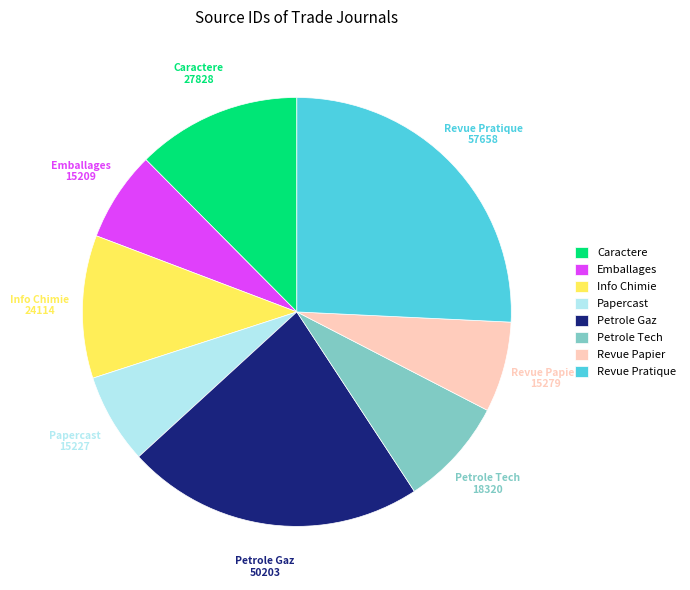

Between Info Chimie and Revue Papier, which is larger?

Info Chimie